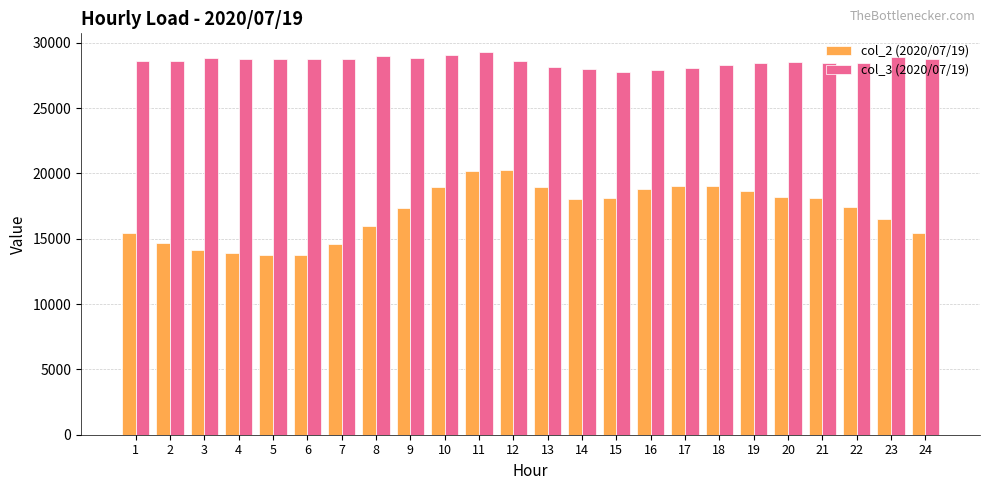

The value of col_3 (2020/07/19) at 10 is 43446. True or false?

False